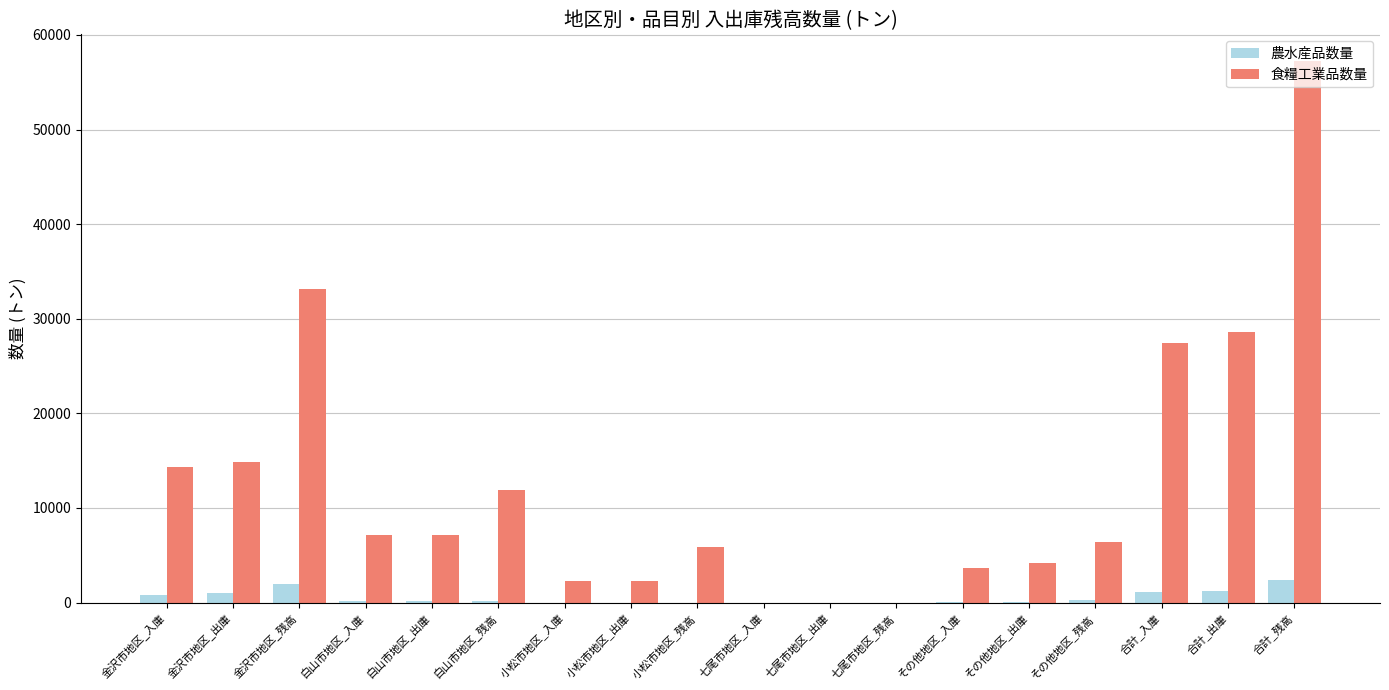

The 食糧工業品数量 series shows 3162 at 白山市地区_残高. True or false?

False